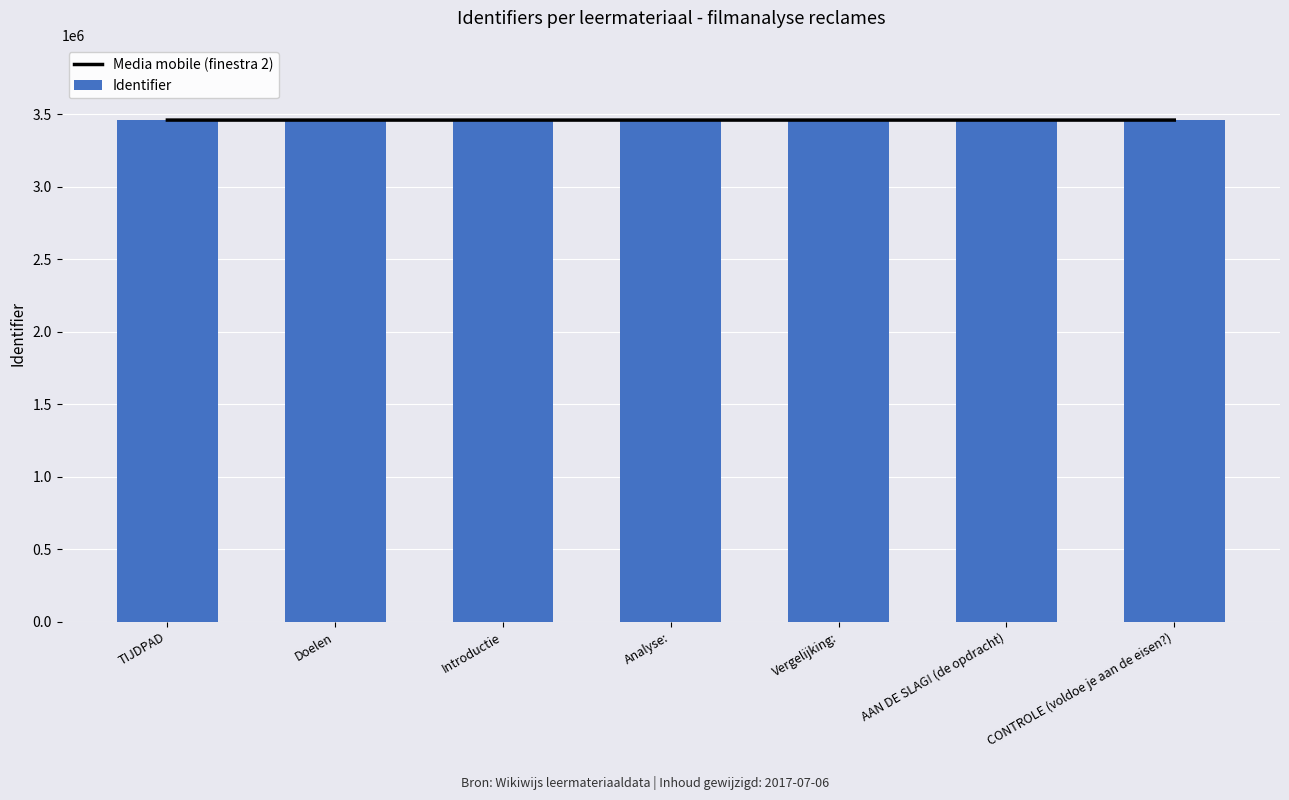

Is the value of Identifier at Doelen greater than the value of Media mobile (finestra 2) at Vergelijking:?

No